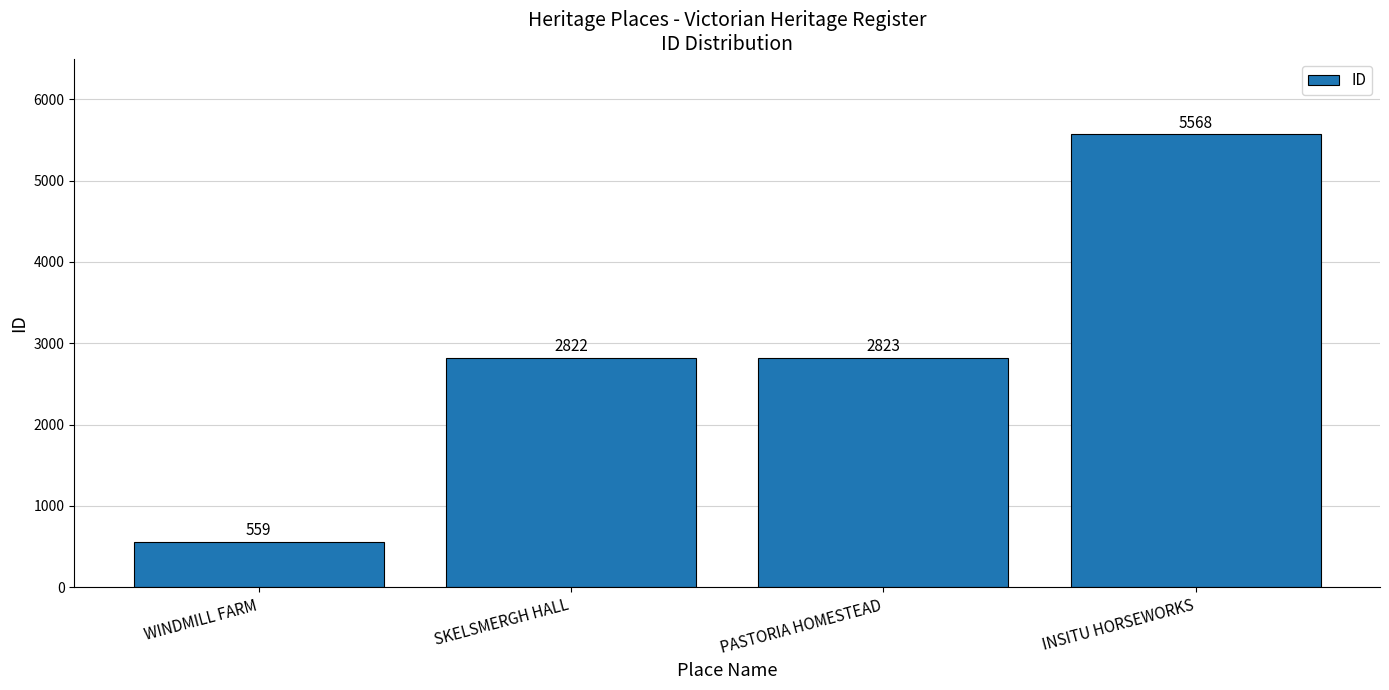

Which label corresponds to the smallest value in the chart?

WINDMILL FARM